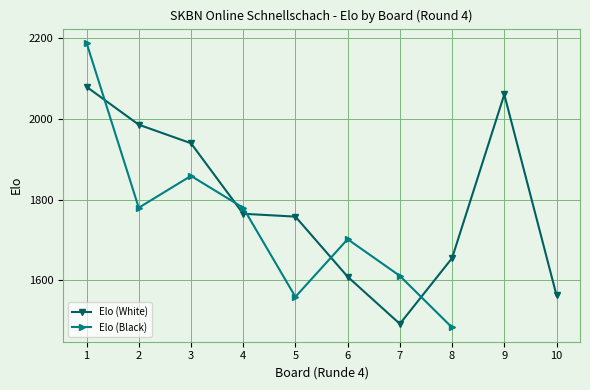

Which label corresponds to the largest value in the chart?

1